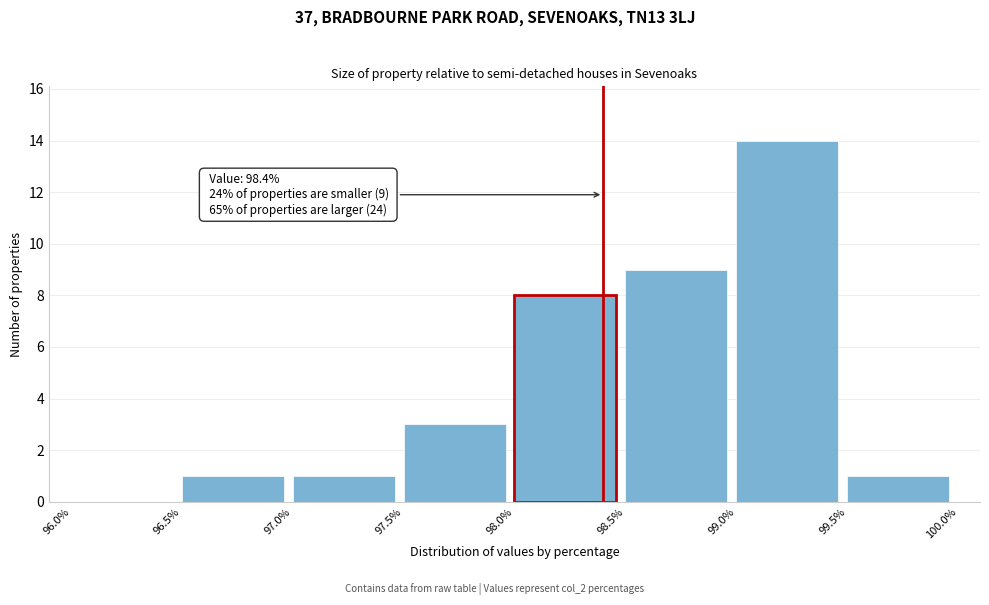

Over which range of the x-axis is the bar tallest?

99.0% to 99.5%